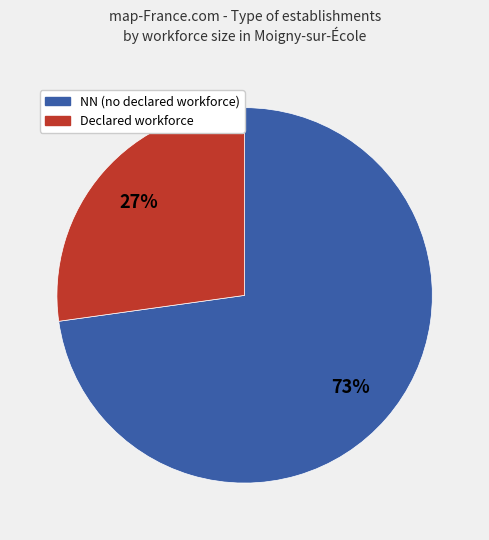

To the nearest percent, what is the difference between the largest and smallest slice percentages?

46%